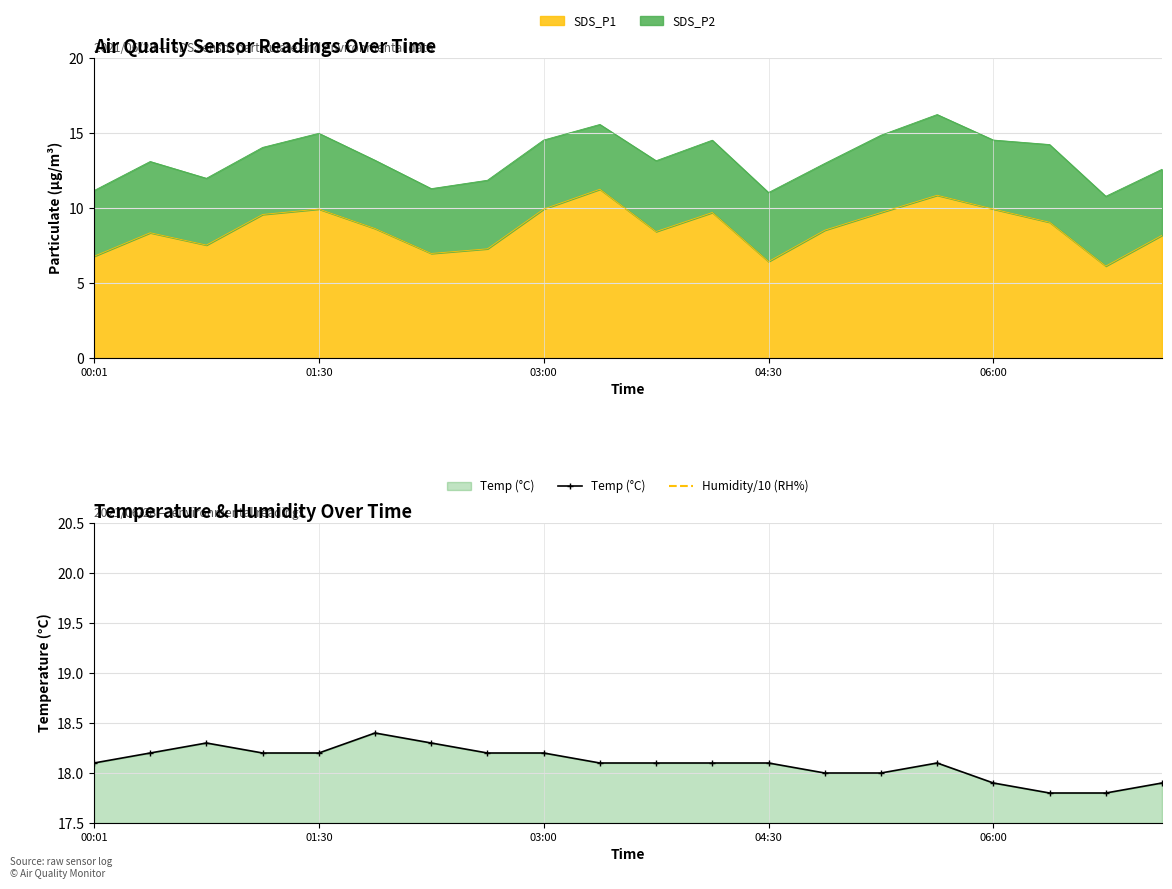

What position from the left is 04:07?

12